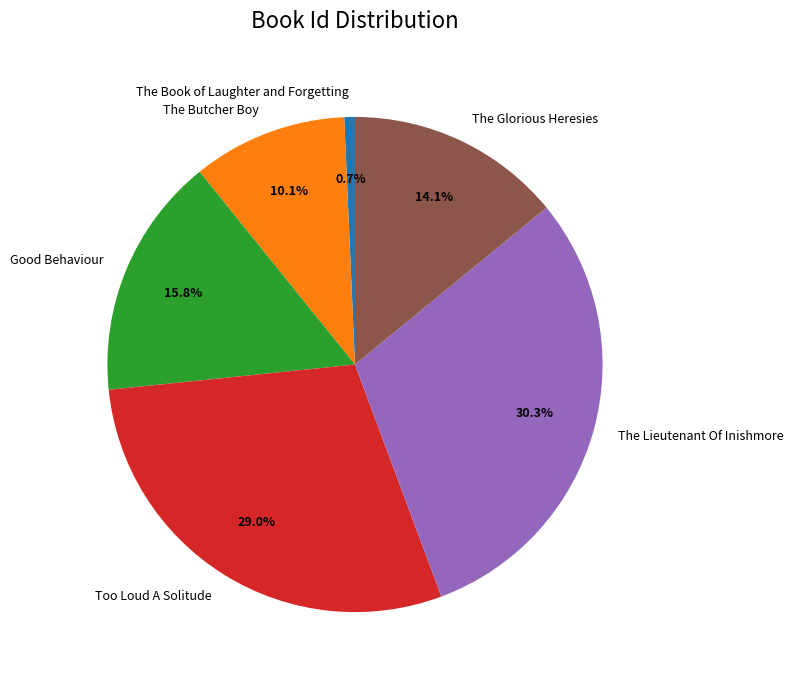

Does The Butcher Boy account for over 50% of the chart?

No